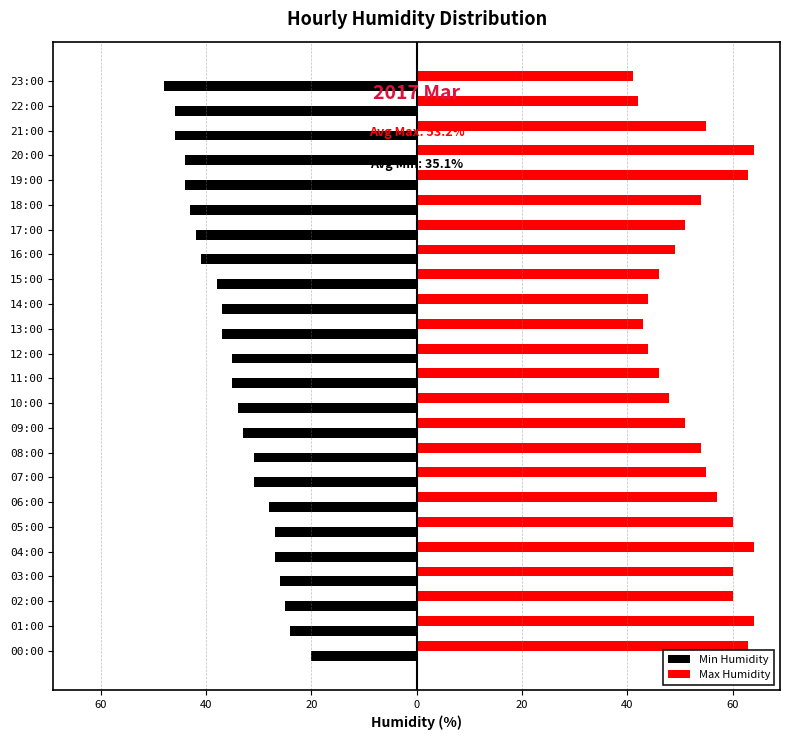

What are all the series names shown in the legend?

Min Humidity, Max Humidity